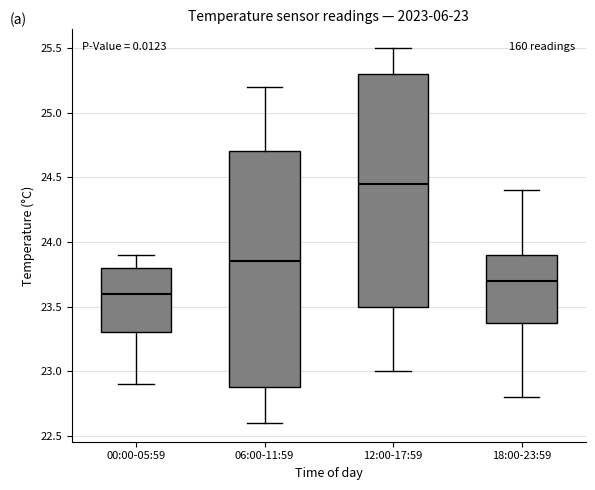

Which box has the highest median line?

12:00-17:59